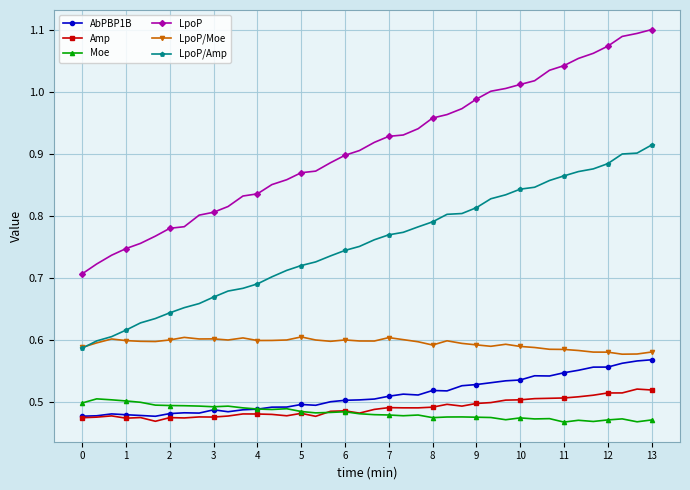

True or false: AbPBP1B and LpoP intersect in this chart.

False